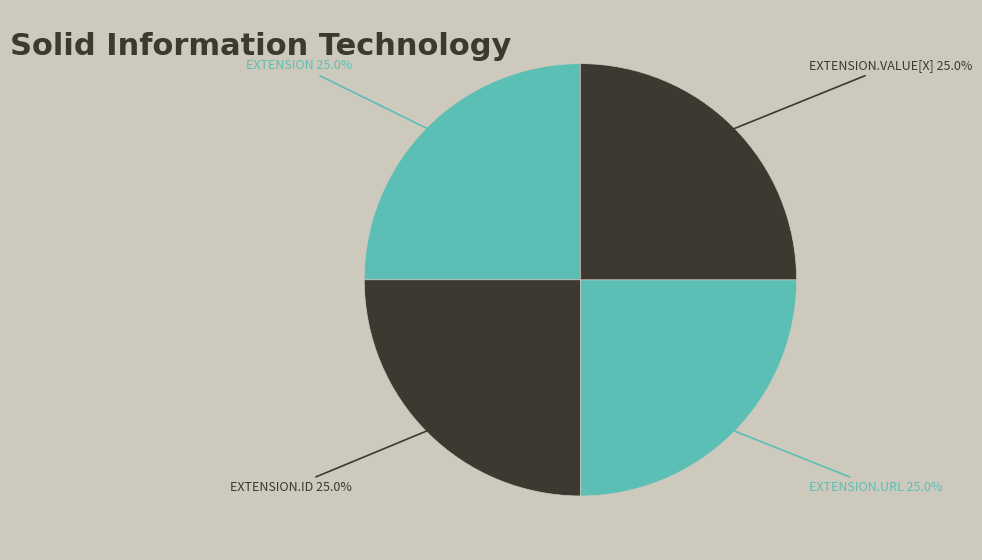

How many segments does this pie chart have?

4